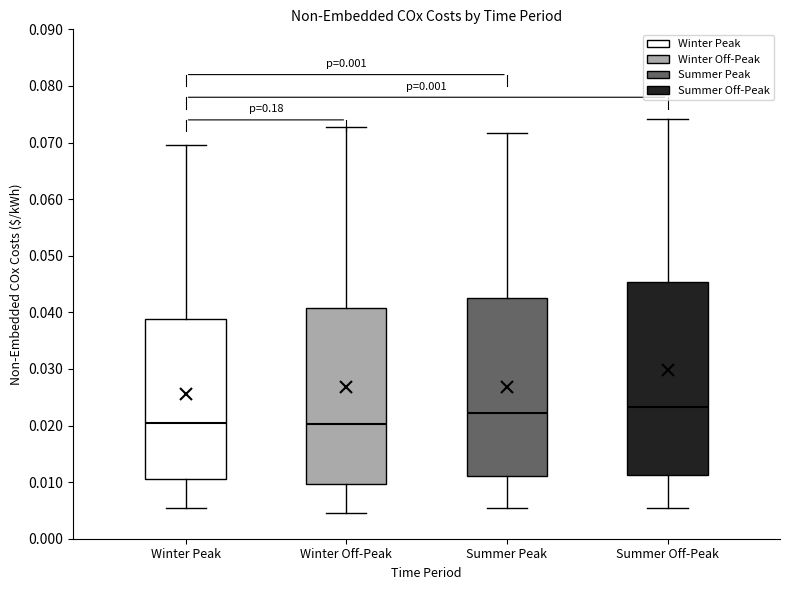

Reading left to right, transcribe this box plot: for each box, give where its median line is, the range the box spans, and where its two whiskers end, as read against the y-axis. The values are not printed on the chart, so give them approximately, as read against the axis.

Winter Peak: median 0.020, box 0.011 to 0.039, whiskers 0.005 to 0.070
Winter Off-Peak: median 0.020, box 0.010 to 0.041, whiskers 0.005 to 0.073
Summer Peak: median 0.022, box 0.011 to 0.043, whiskers 0.005 to 0.072
Summer Off-Peak: median 0.023, box 0.011 to 0.045, whiskers 0.005 to 0.074